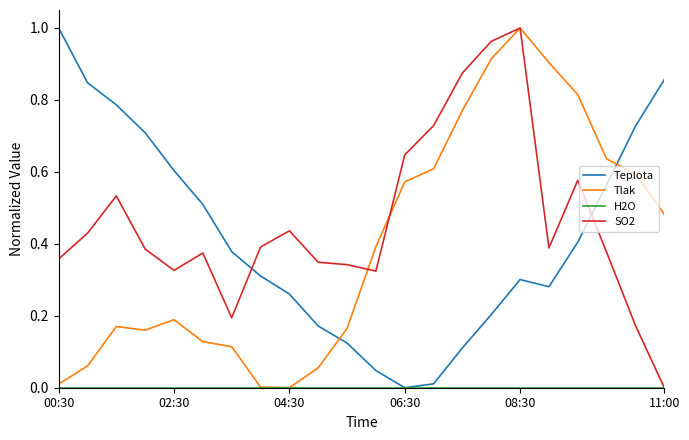

True or false: SO2 and Teplota cross at least once.

True